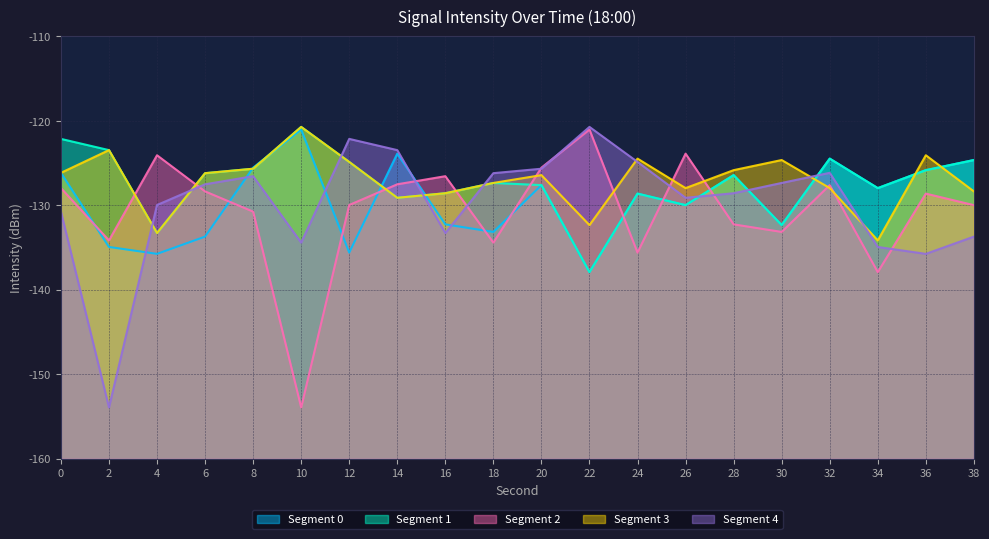

Between 30 and 22, which is larger?

30